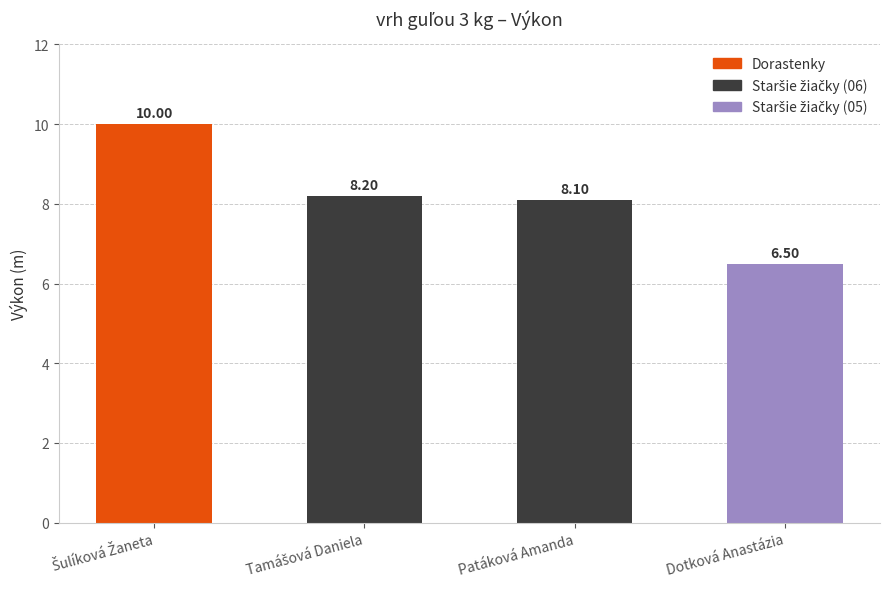

How many values are between 8 and 9?

2